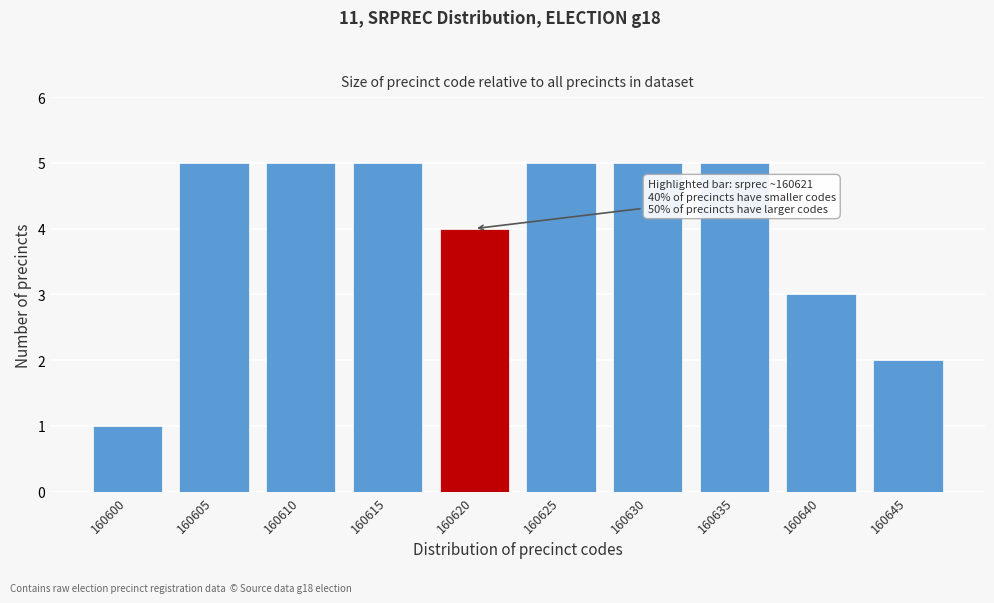

Reading left to right, transcribe all the data shown in this chart.

1	5	5	5	4	5	5	5	3	2